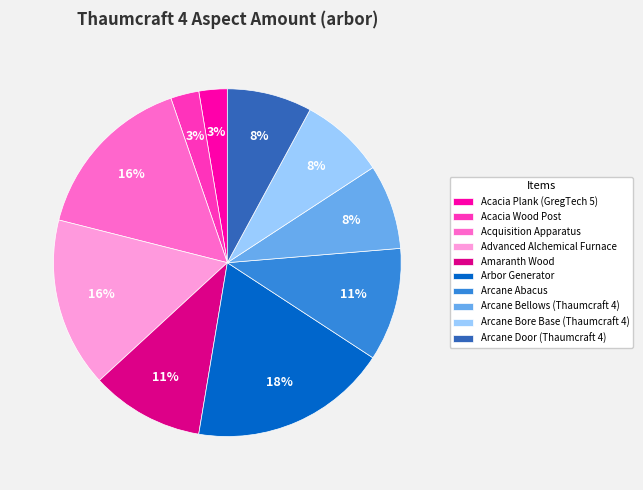

To the nearest percent, what is the average slice percentage?

10%